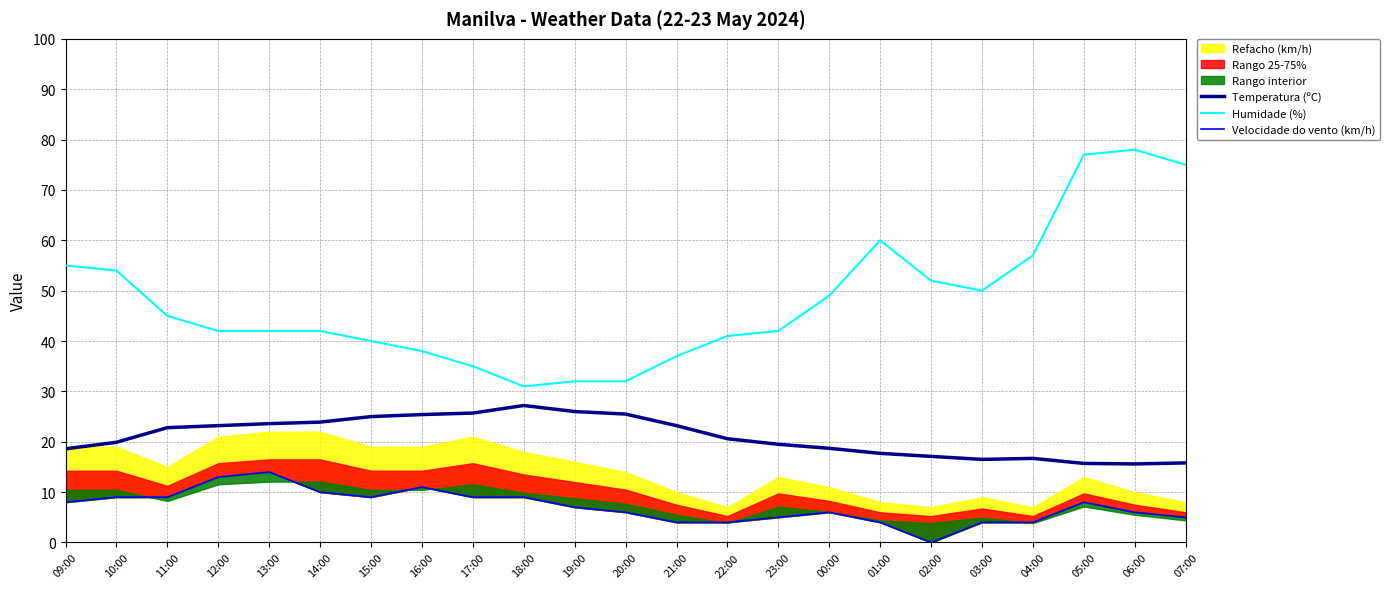

What value does the Velocidade do vento (km/h) series have at 12:00?

13.0